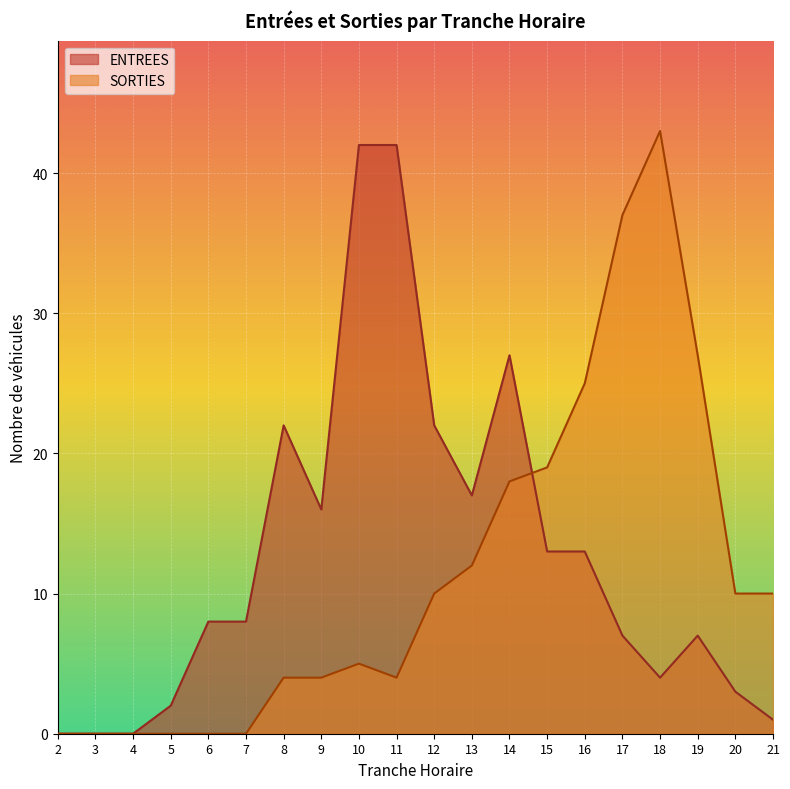

Where do SORTIES and ENTREES first cross each other?

14 and 15